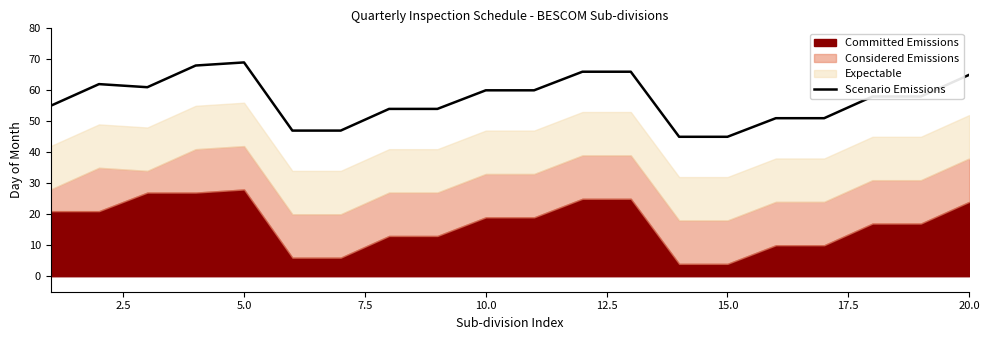

How many interior local valleys (lower than both neighbors) does the data have?

1